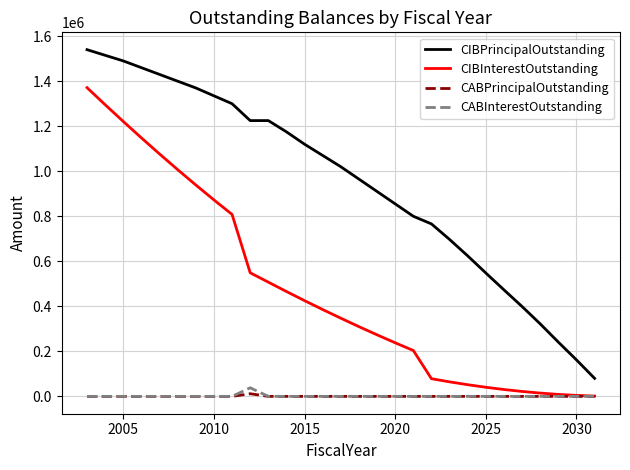

How many values in the CIBPrincipalOutstanding series are below 1020000?

14